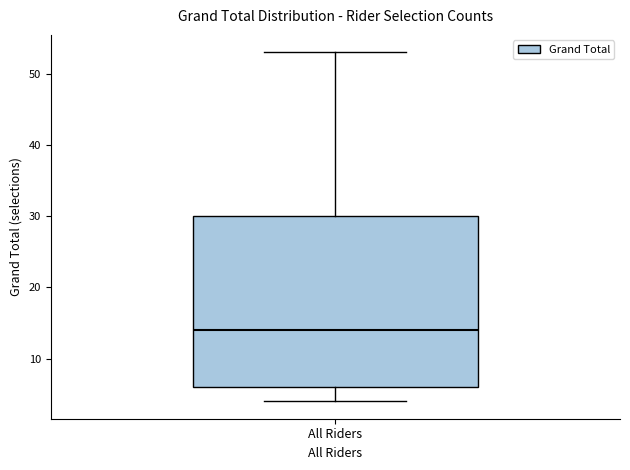

Where does the lower whisker of the box for All Riders end on the y-axis? The values are not printed on the chart, so give them approximately, as read against the axis.

4